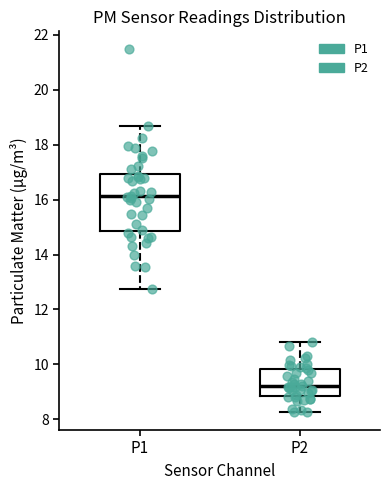

Which box is the tallest, from its lower edge to its upper edge?

P1